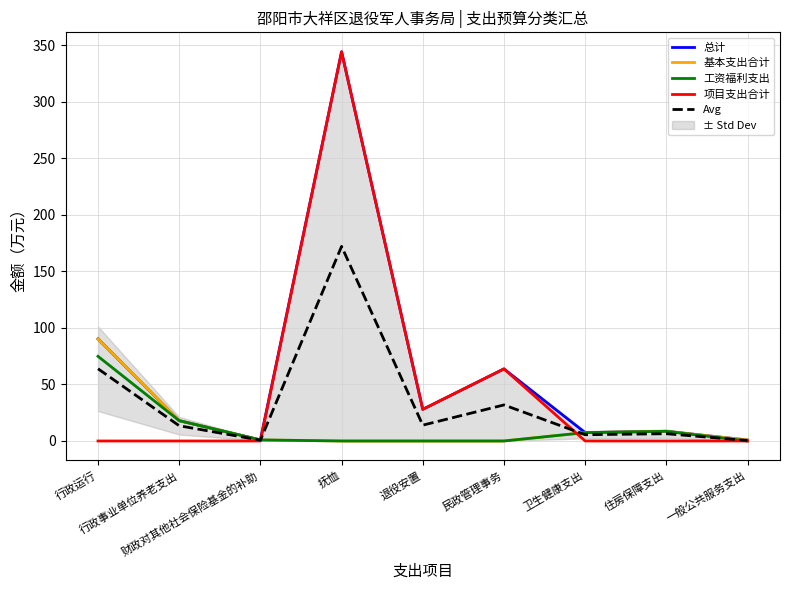

The Avg series shows 3.6 at 卫生健康支出. True or false?

False